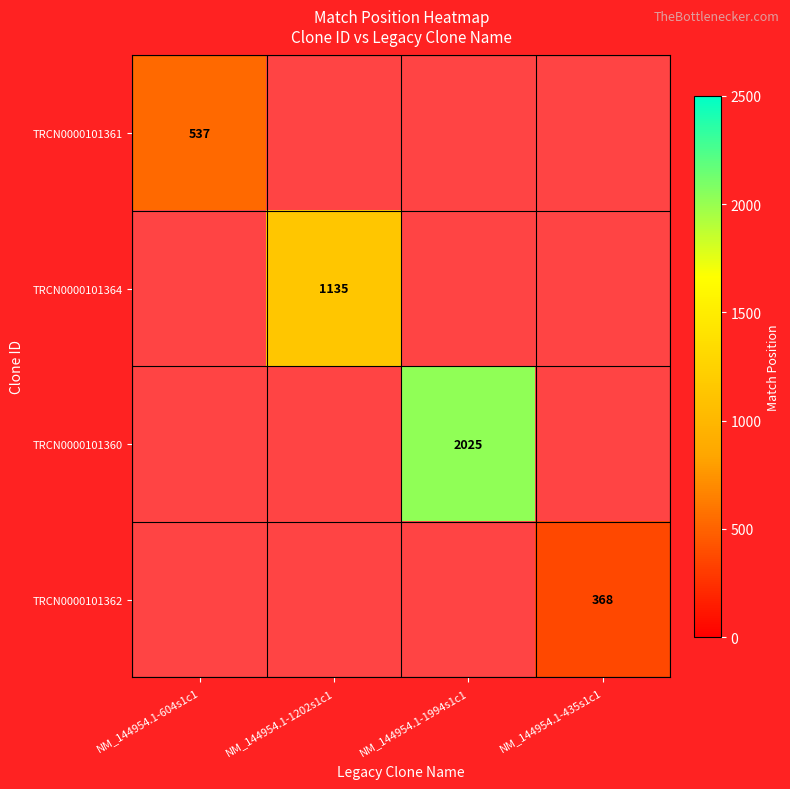

Which label corresponds to the largest value in the chart?

NM_144954.1-1994s1c1